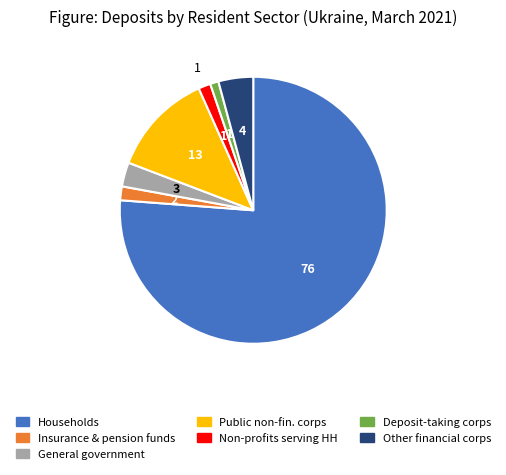

Is there a majority slice in this chart?

Yes